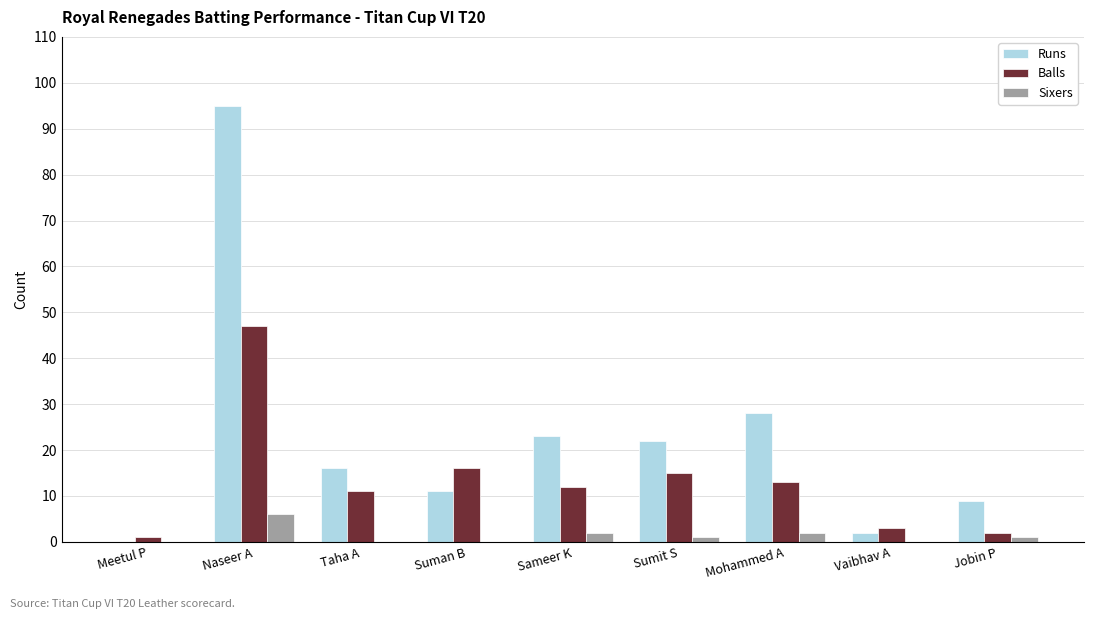

At which label does Balls first exceed 12?

Naseer A